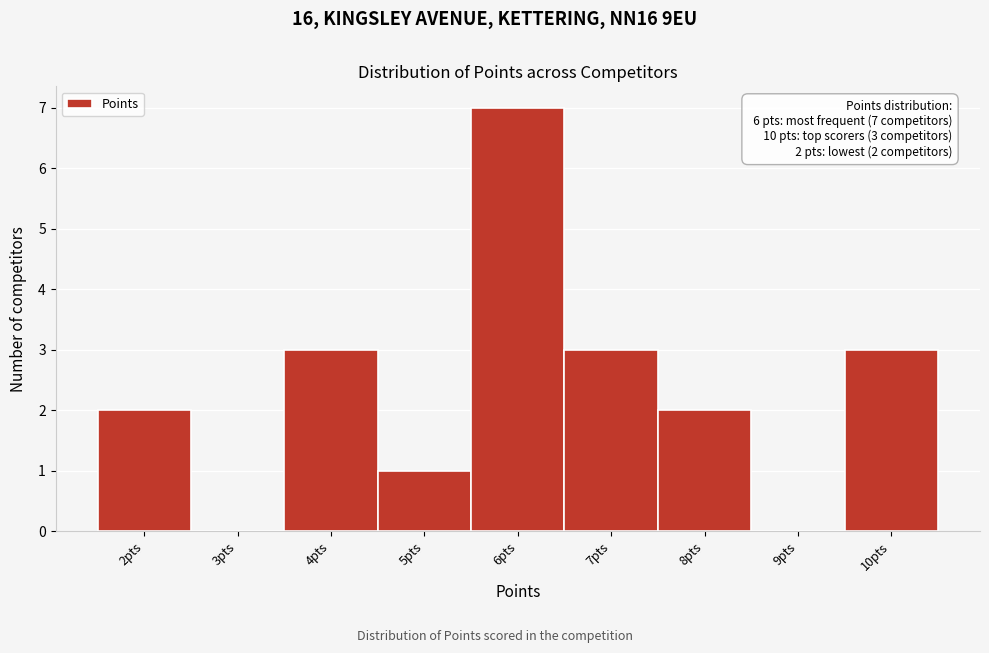

Reading right to left, list all the values displayed in this chart.

10pts=3	9pts=0	8pts=2	7pts=3	6pts=7	5pts=1	4pts=3	3pts=0	2pts=2